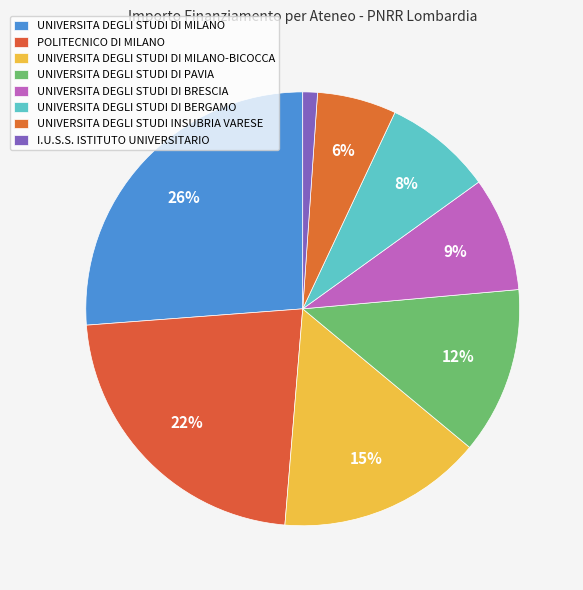

To the nearest percent, what portion does UNIVERSITA DEGLI STUDI DI PAVIA represent?

12%